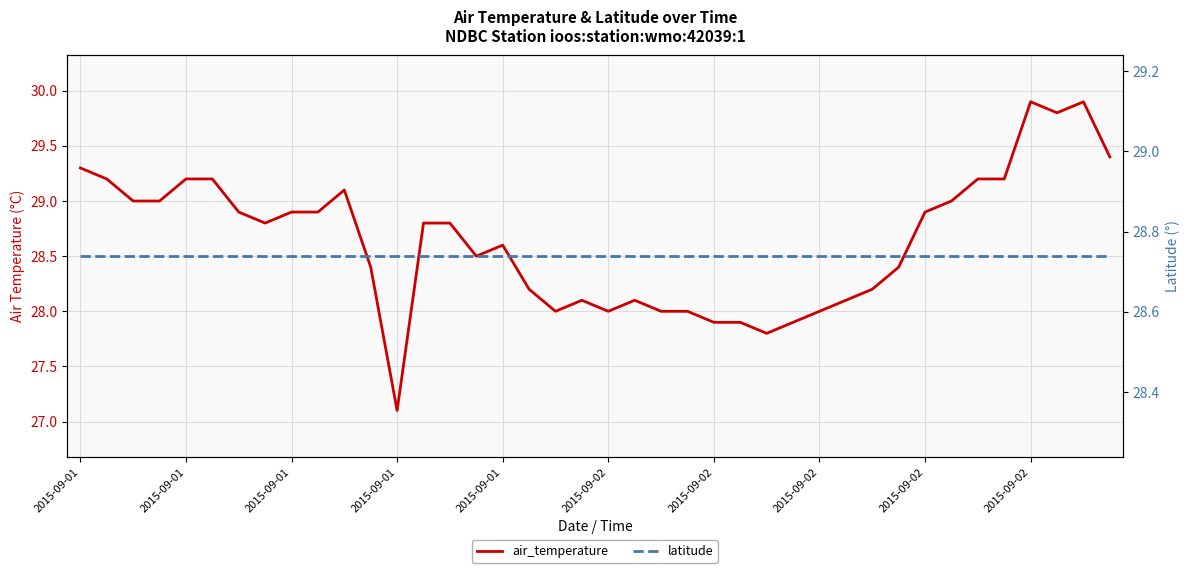

Where does the air_temperature series first go above 28?

2015-09-01